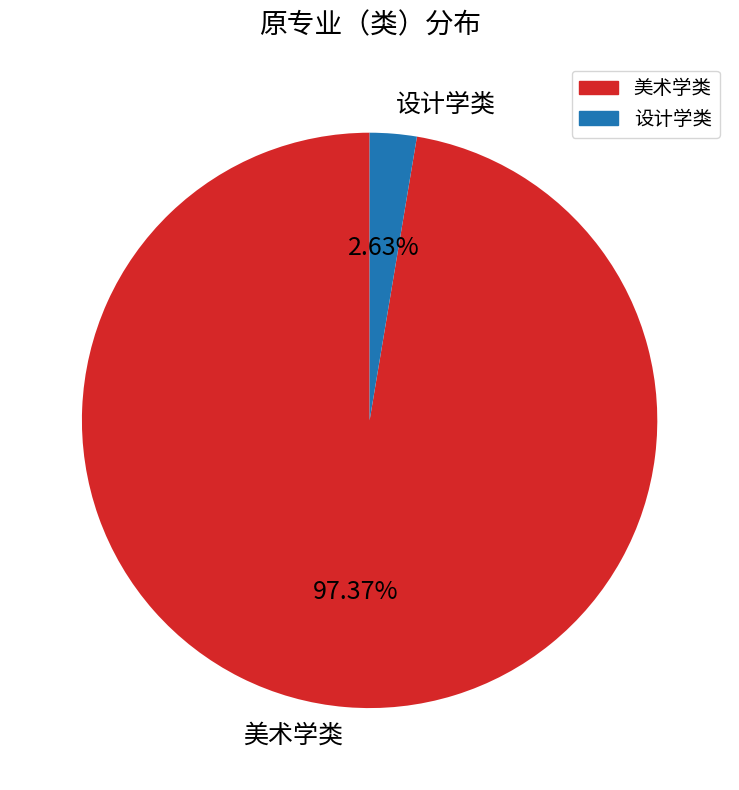

Does any single category account for the majority?

Yes